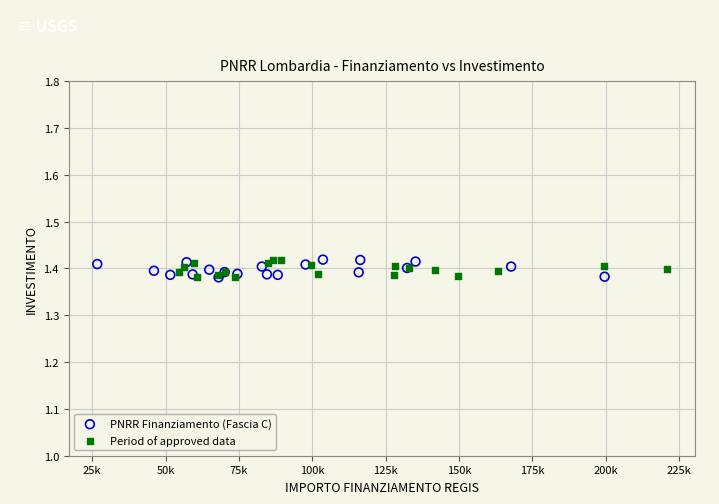

What are all the series names shown in the legend?

PNRR Finanziamento (Fascia C), Period of approved data